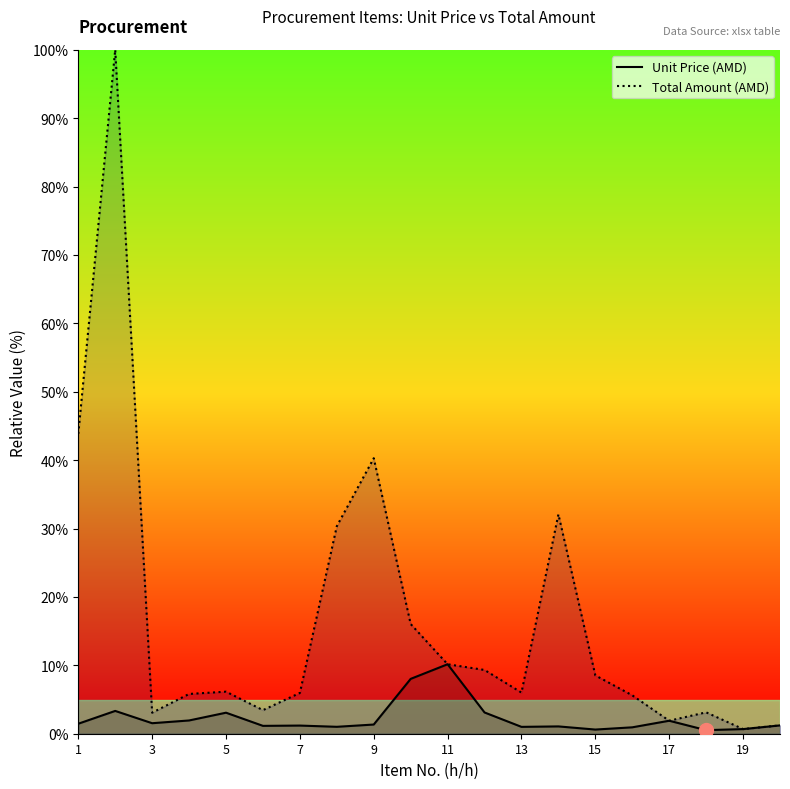

True or false: Unit Price (AMD) has a value of 1.3 at 9.

True